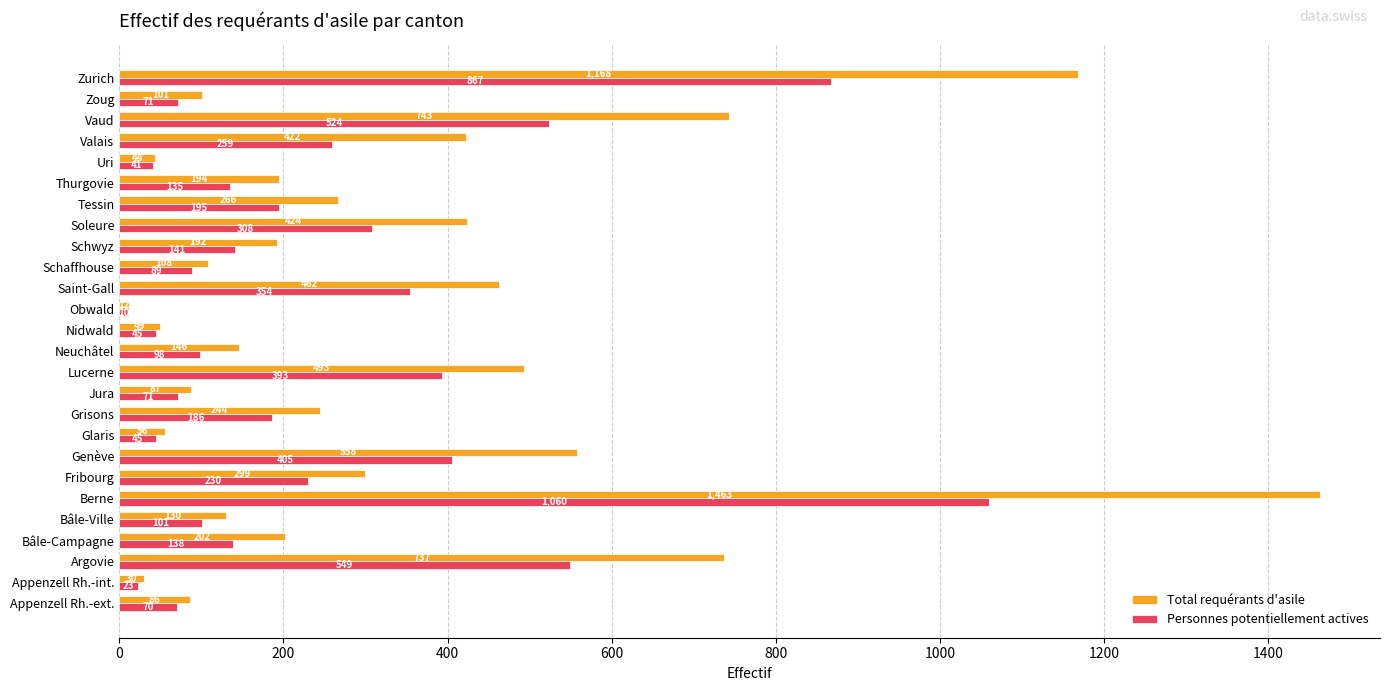

How many data points in Total requérants d'asile are less than 202?

13